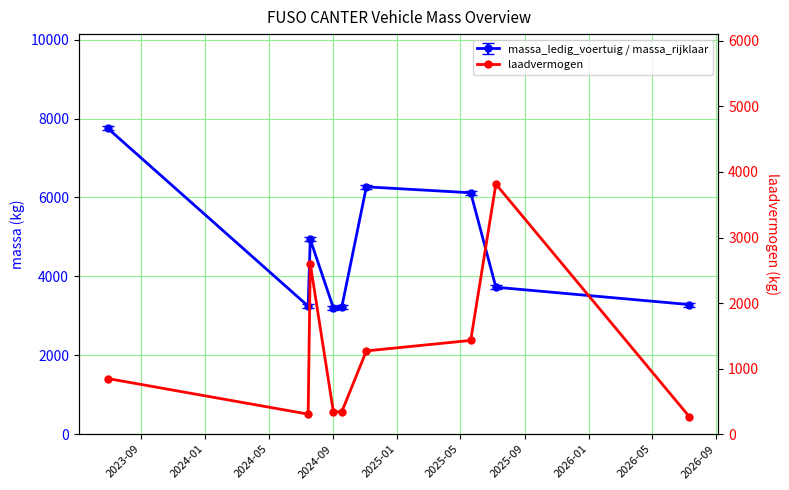

What is the change in value from 2024-01 to 2025-05?

+965